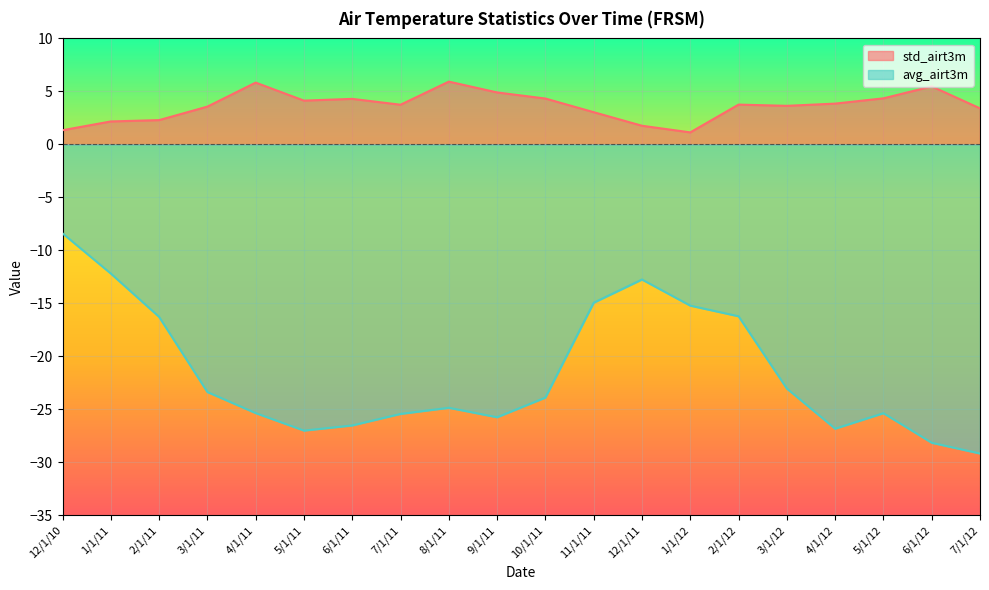

Which has a higher value, 1/1/11 or 8/1/11?

8/1/11